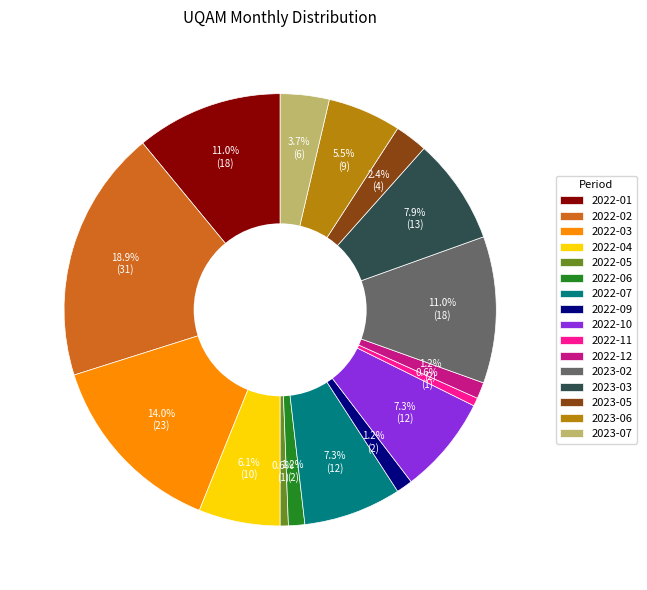

The 2022-02 slice represents 19% of the pie. True or false?

True